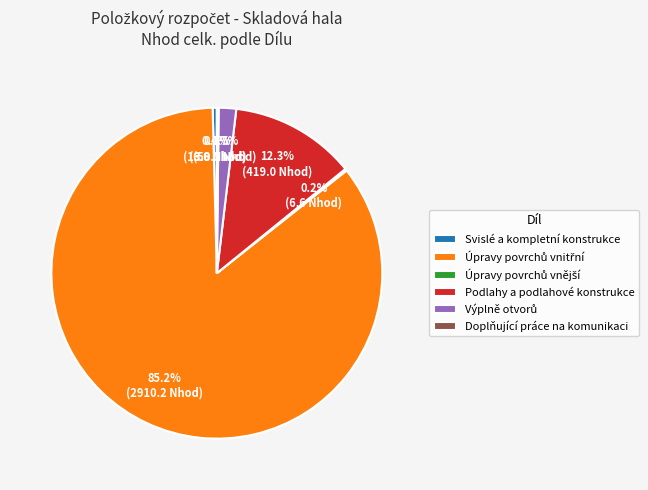

How much of the chart is everything except Podlahy a podlahové konstrukce?

87.7%